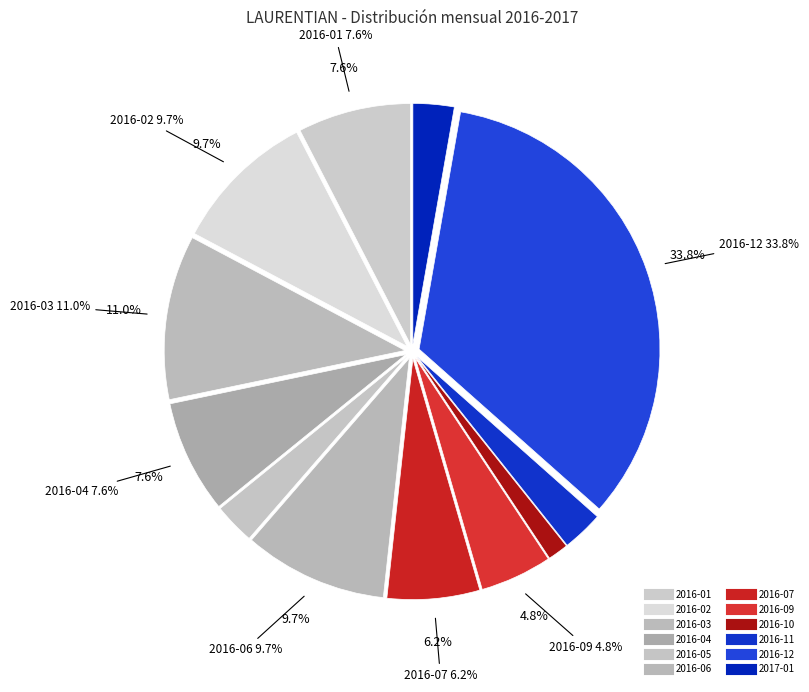

How many slices are in this pie chart?

12